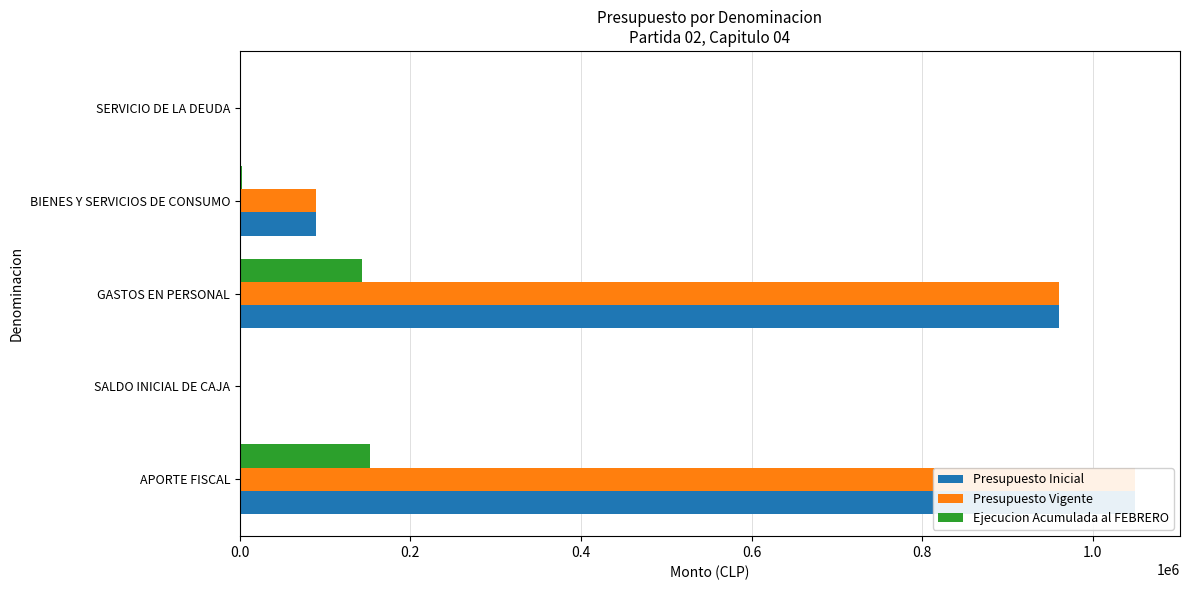

What is the total value across all series at APORTE FISCAL?

2251799